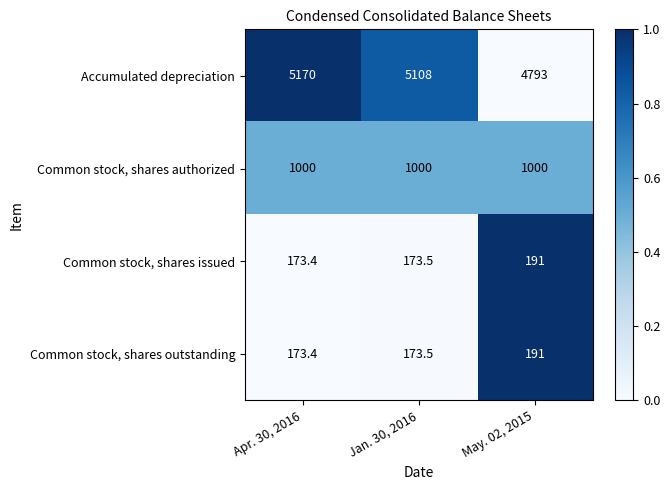

The value of Common stock, shares outstanding at May. 02, 2015 is 76.1. True or false?

False